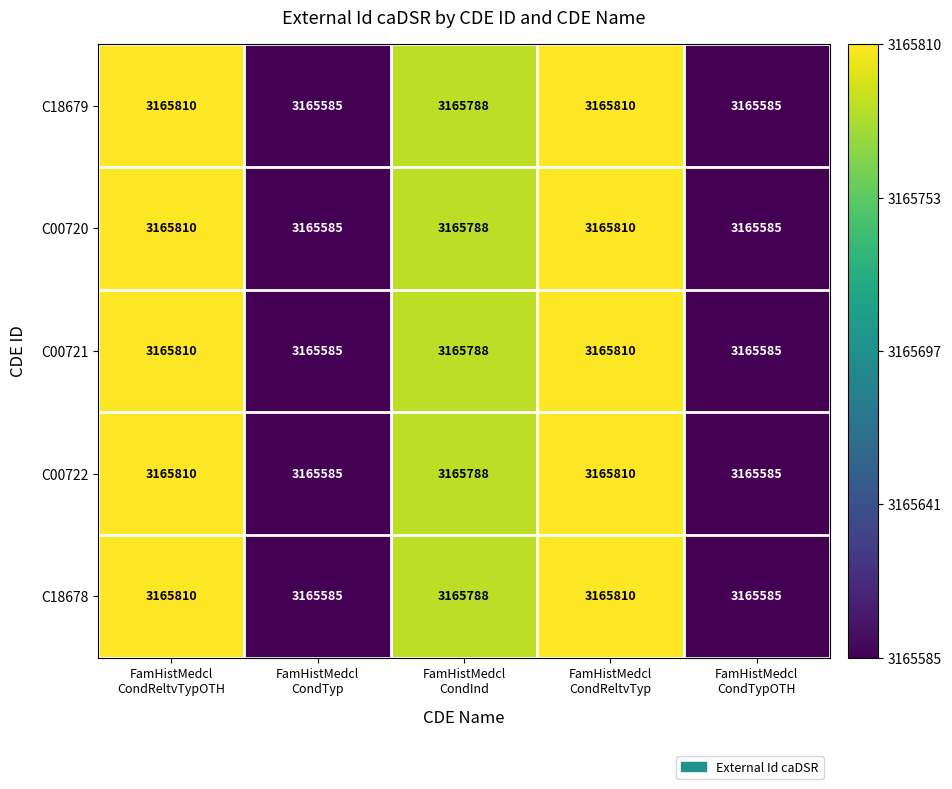

What is the minimum value for C18679?

3165585